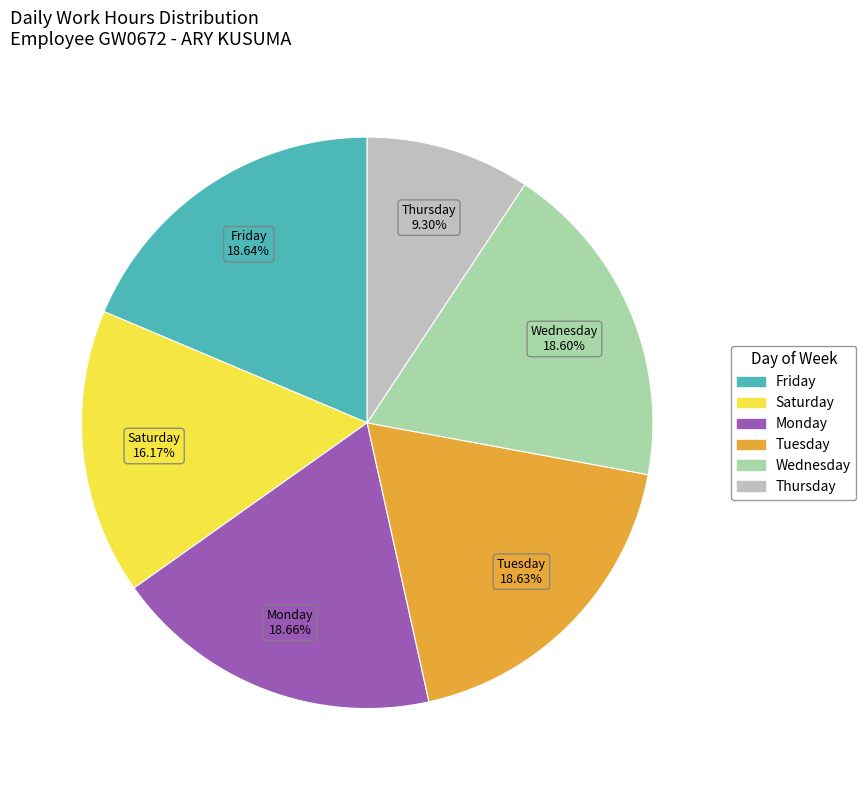

Approximately how many times larger is the value at Tuesday compared to Thursday?

2.0